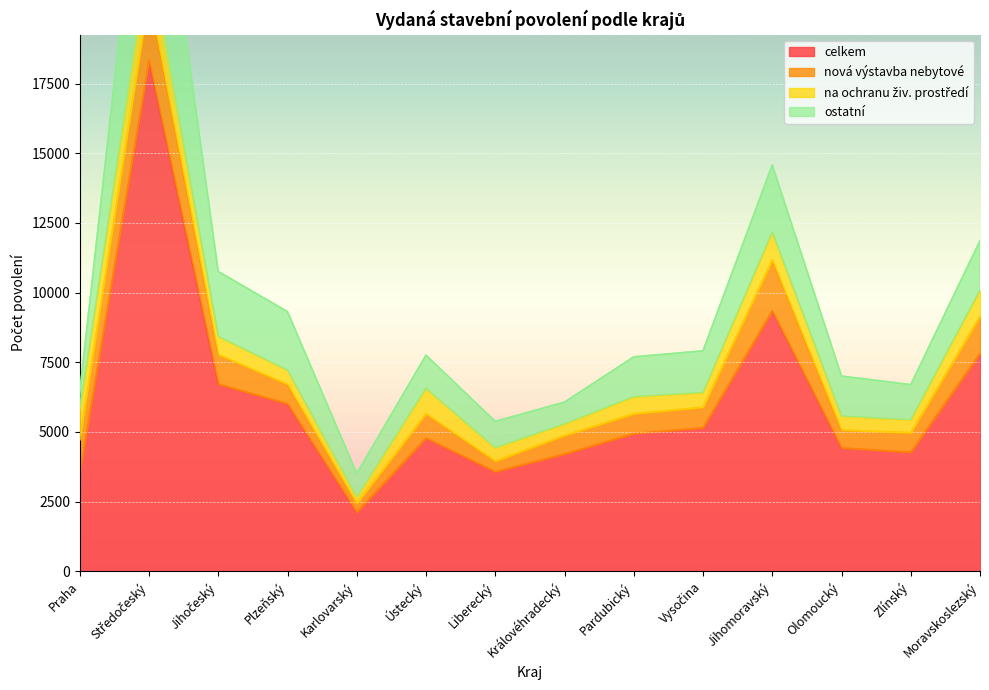

Which series ends up on top after the final intersection of ostatní and na ochranu živ. prostředí?

ostatní